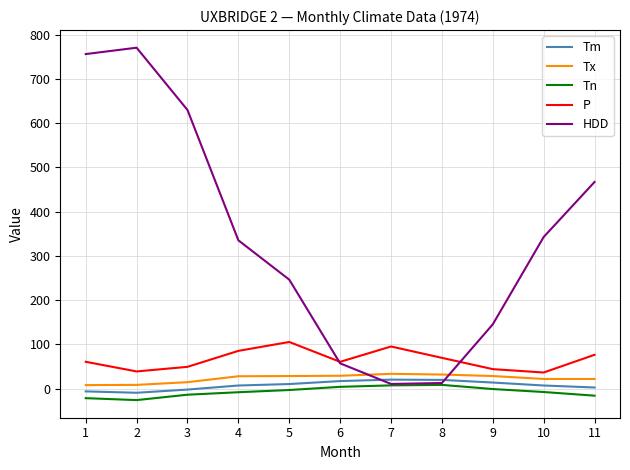

At which category does the chart reach its peak across all series?

2